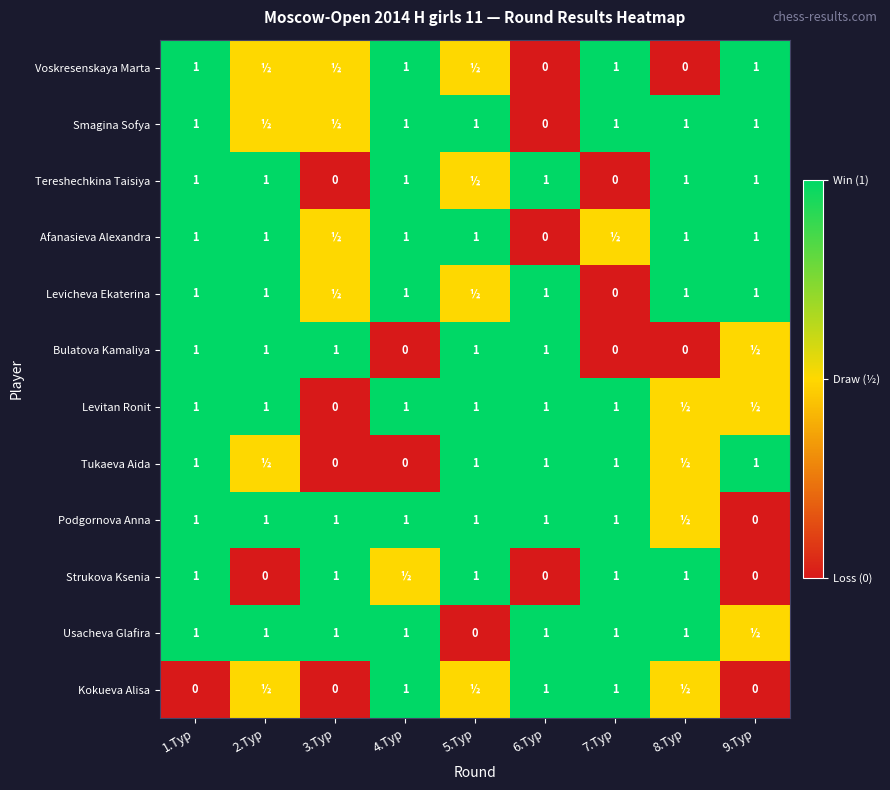

At which category does the chart reach its minimum across all series?

6.Тур